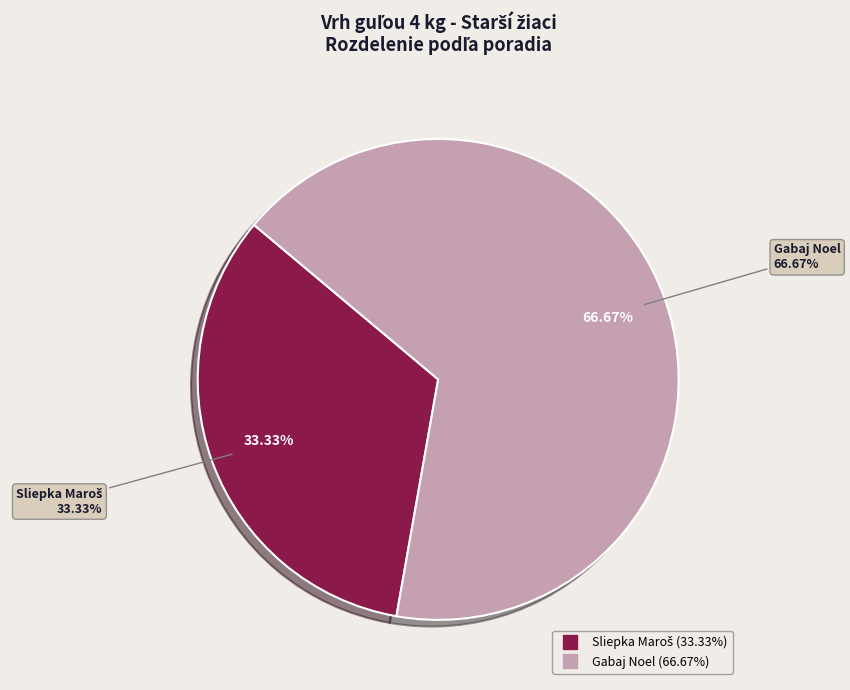

How many slices are in this pie chart?

2